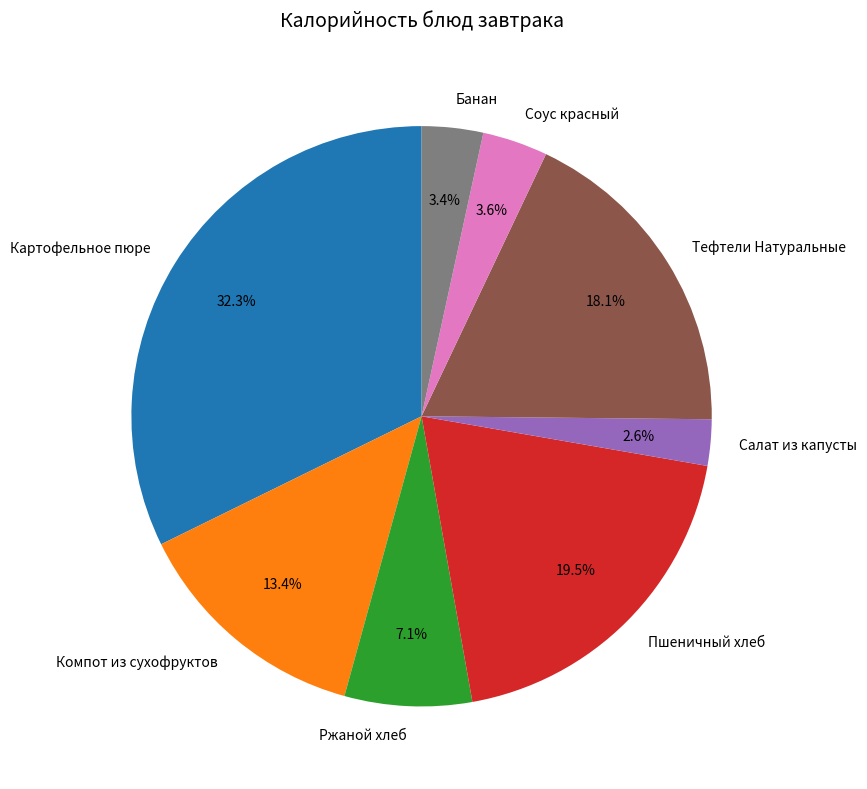

What is the ratio of the value at Салат из капусты to the value at Соус красный?

0.7